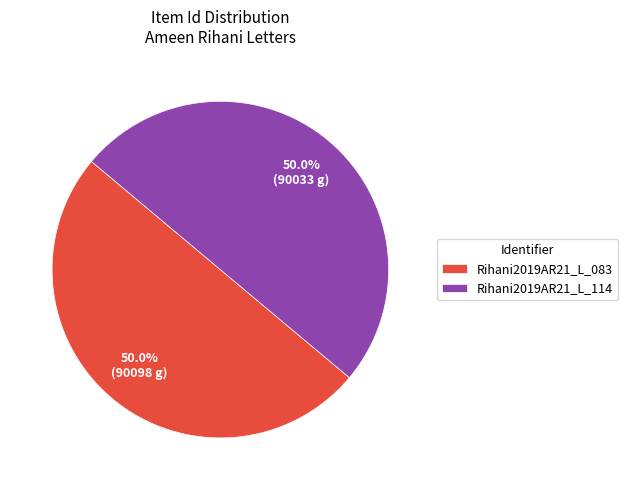

To the nearest percent, what is the combined percentage of Rihani2019AR21_L_083 and Rihani2019AR21_L_114?

100%